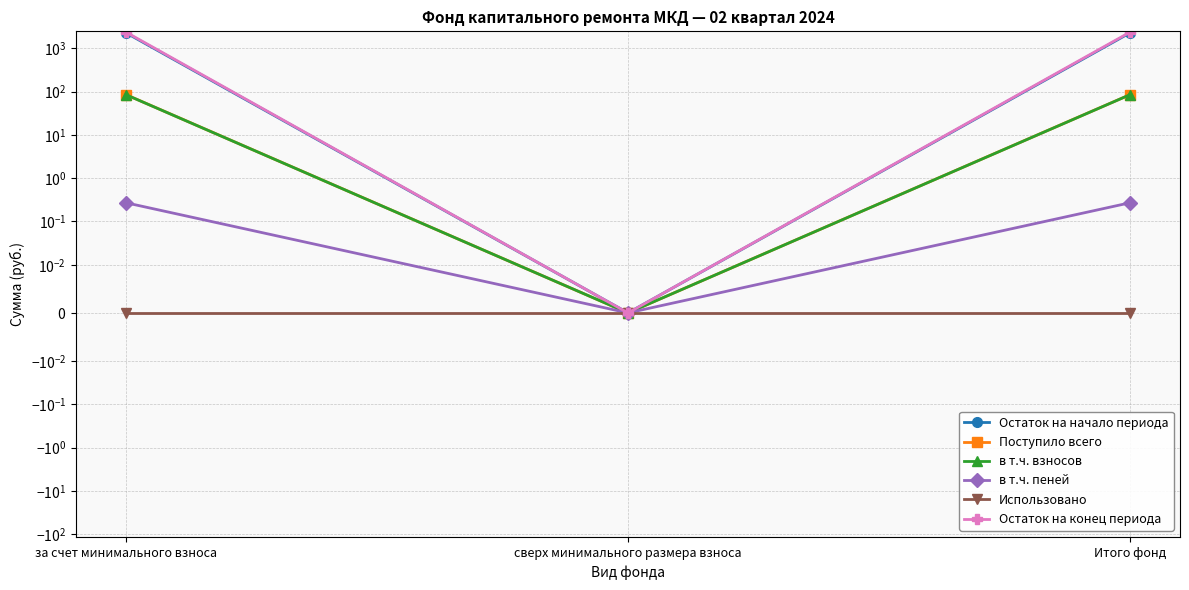

What is the spread (max minus min) of values at за счет минимального взноса?

2344.2